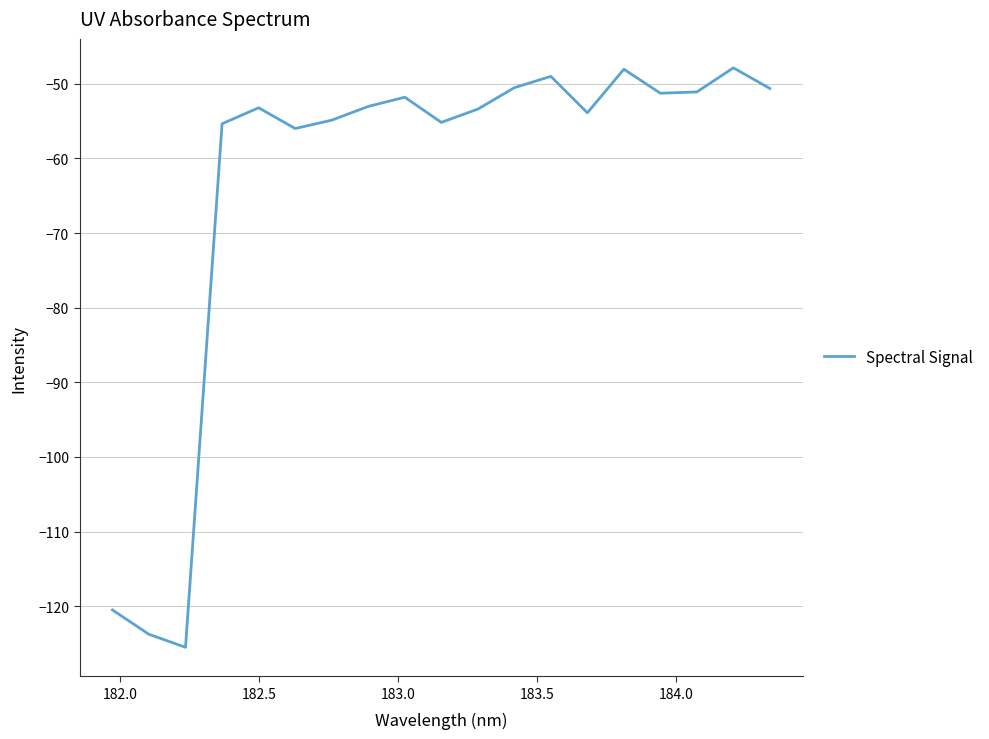

What is the minimum value shown in the chart?

-125.5